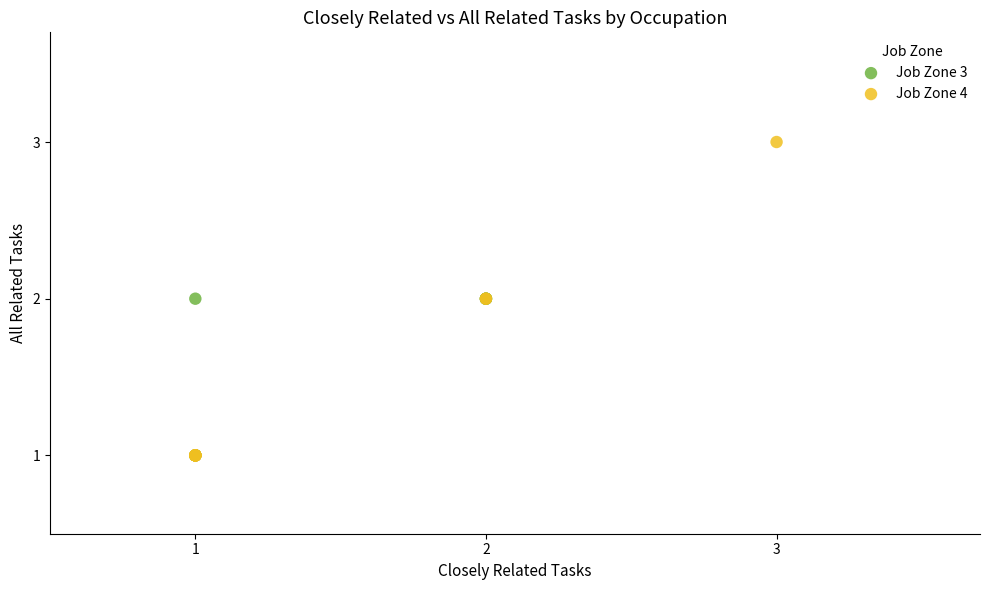

Which series has the widest spread of Y values?

Job Zone 4